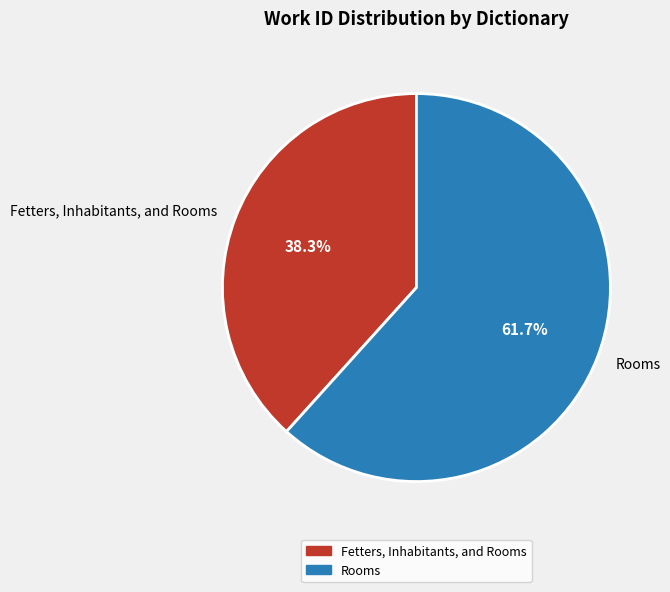

Which category has the biggest portion of the pie?

Rooms